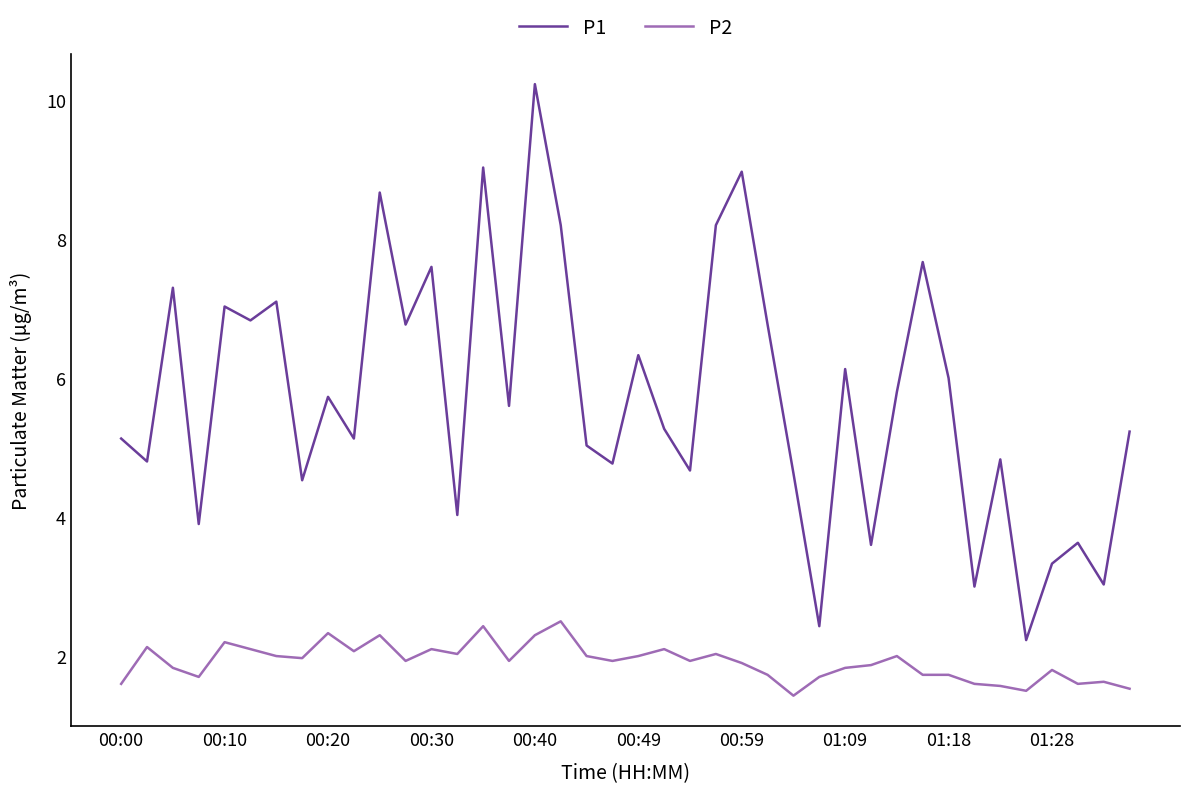

True or false: P1 and P2 cross at least once.

False